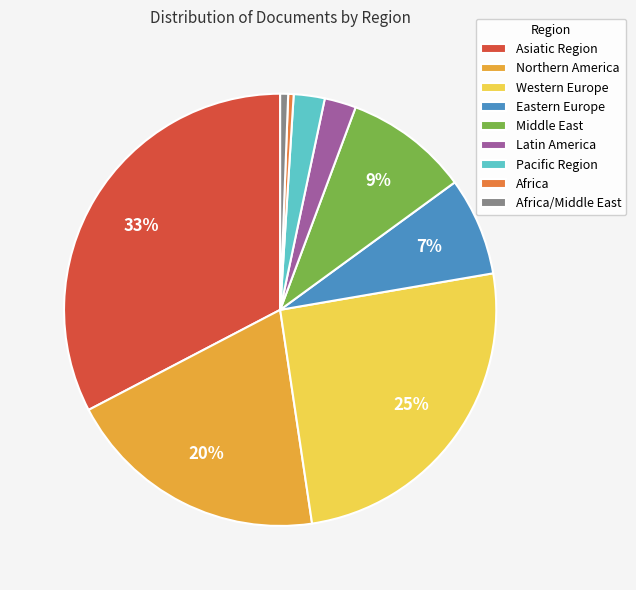

What is the ratio of the value at Middle East to the value at Western Europe?

0.4